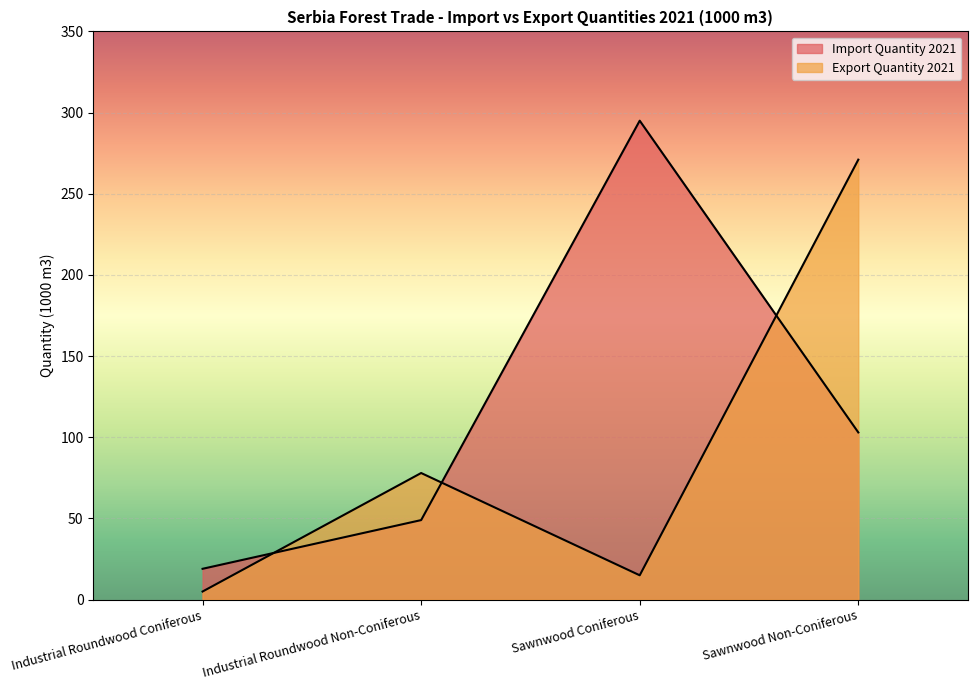

Does the chart display data point markers on the line(s)?

No